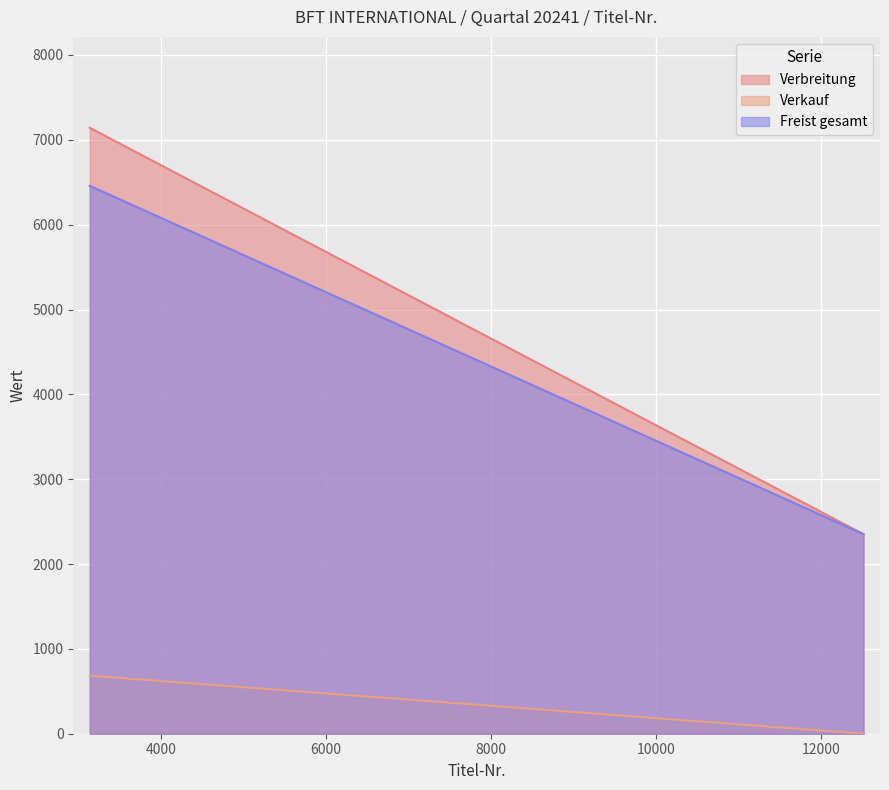

What is the difference between the maximum and minimum values in the Verbreitung series?

4790.0